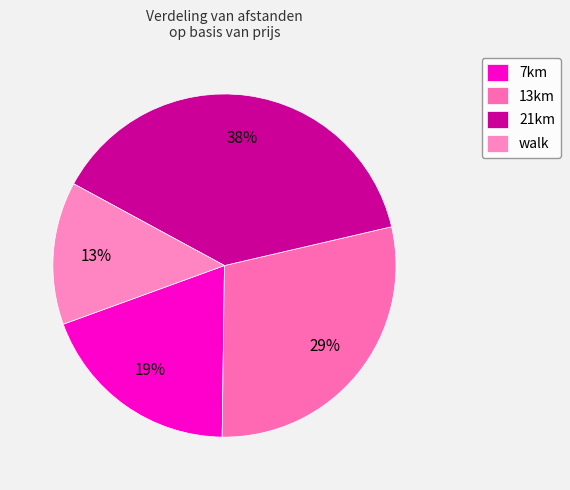

True or false: 21km accounts for 26% of the total.

False